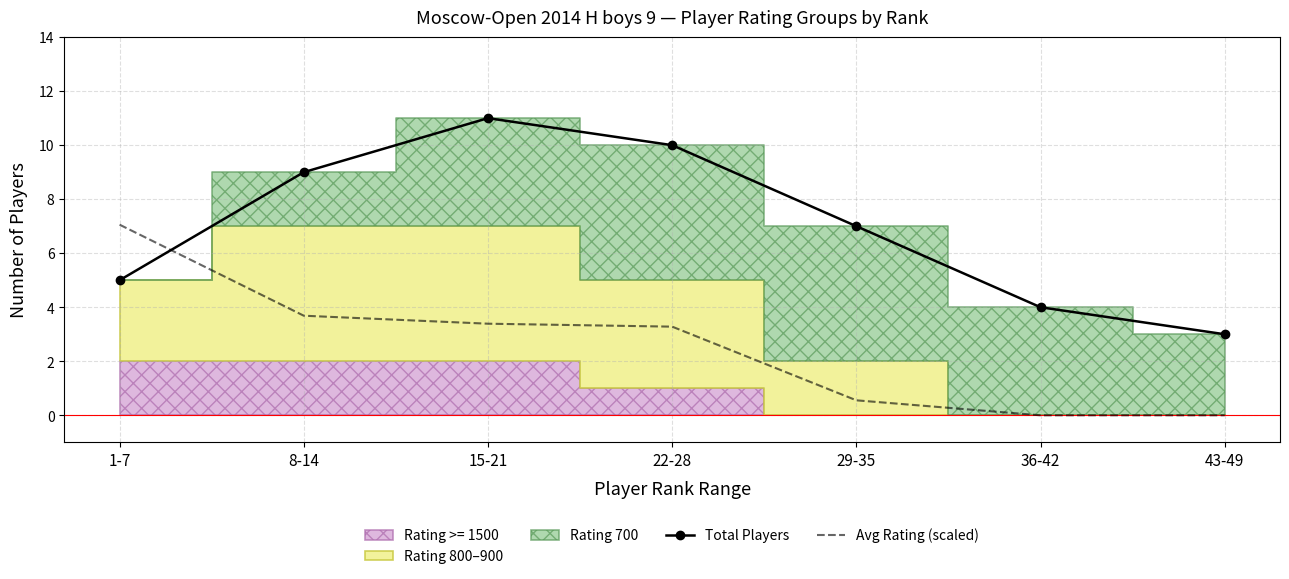

Which category has the highest value in the Avg Rating (scaled) series?

1-7